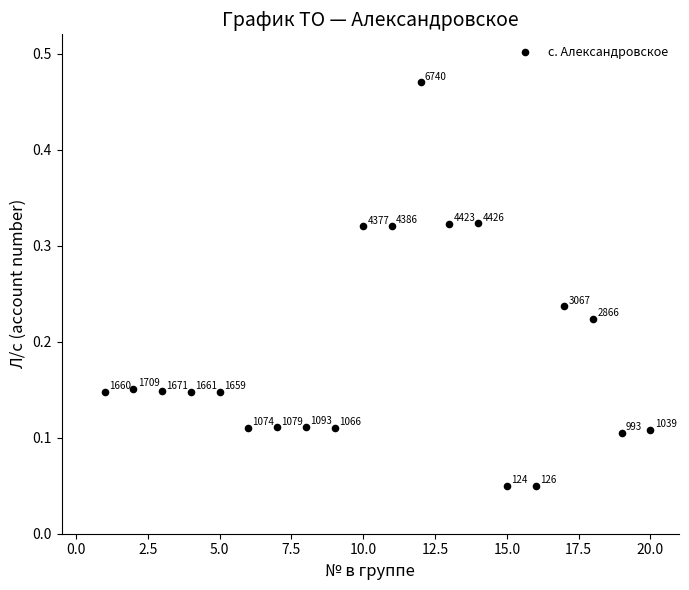

What is the range of Y values (max minus min)?

0.4